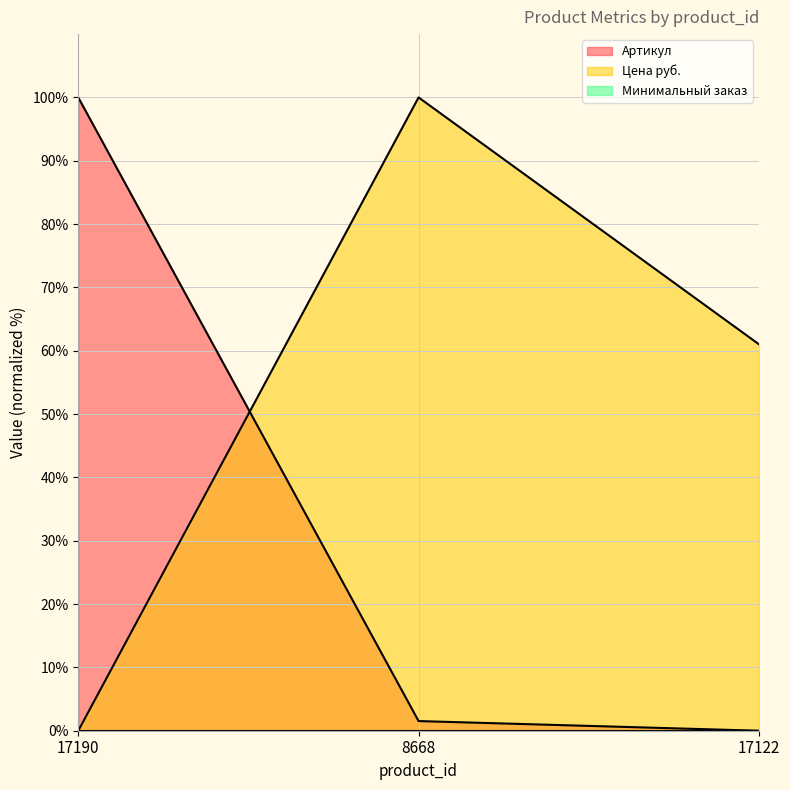

What is the average value of the Цена руб. series?

53.7